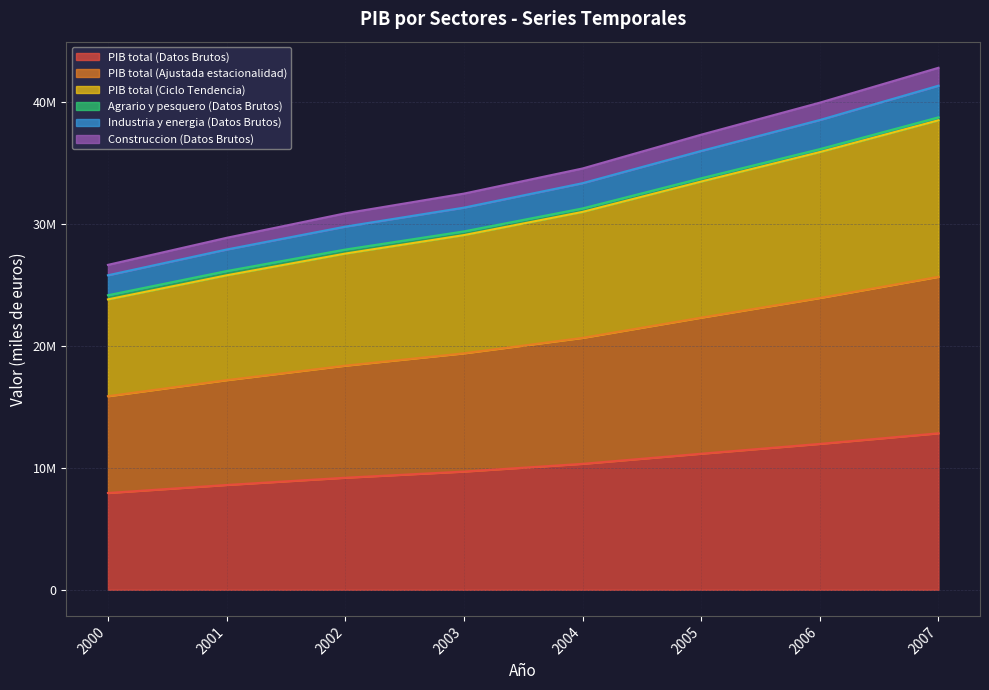

What is the value of the Industria y energia (Datos Brutos) point at the 6th from the left?

36020301